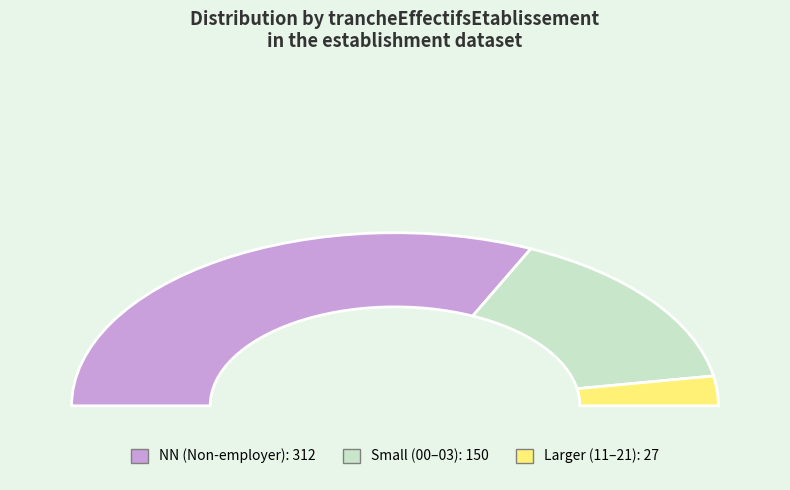

What is the largest slice in the pie chart?

NN